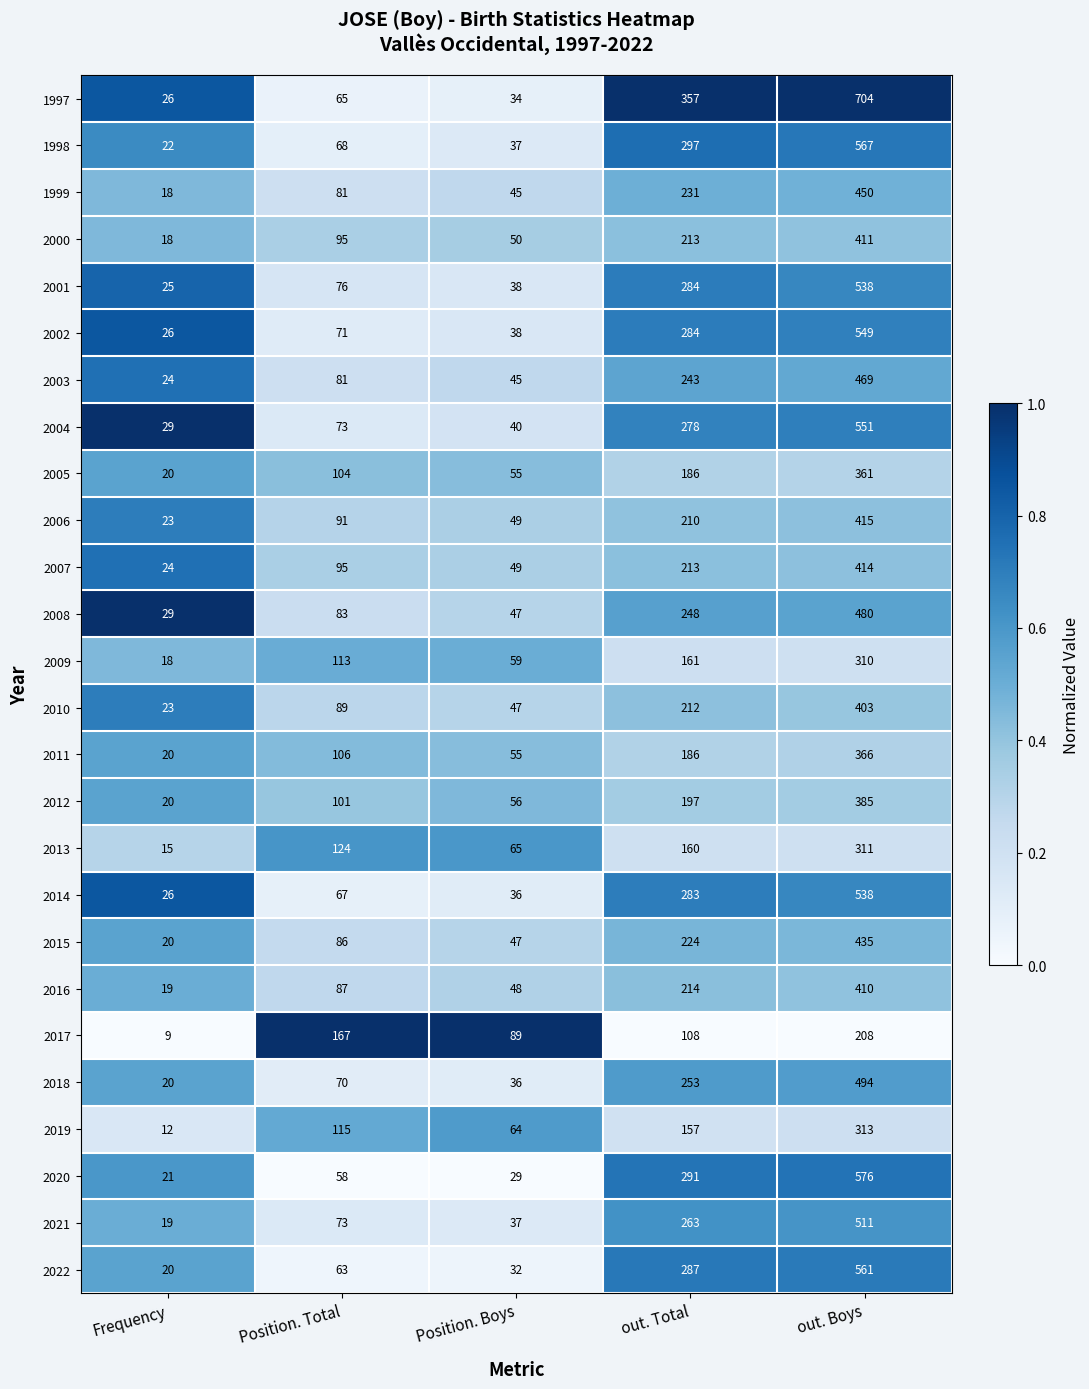

What is the maximum value shown in the chart?

704